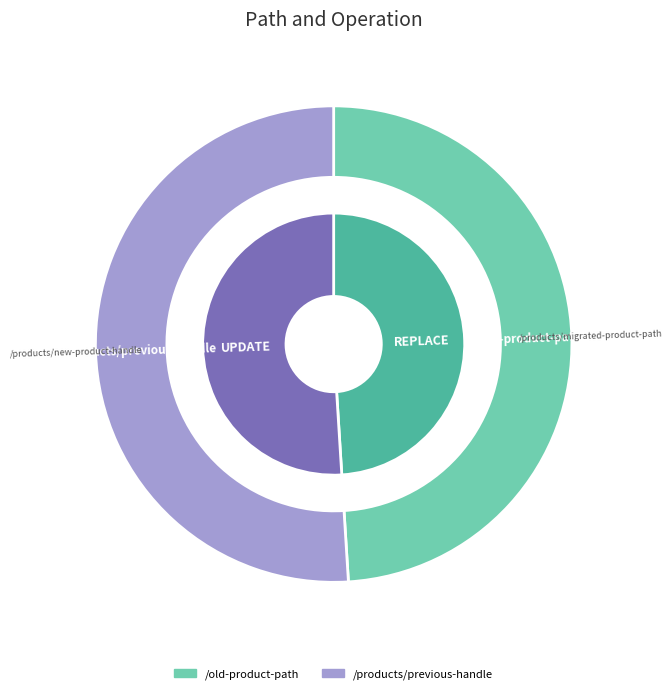

What is the smallest slice in the pie chart?

/old-product-path